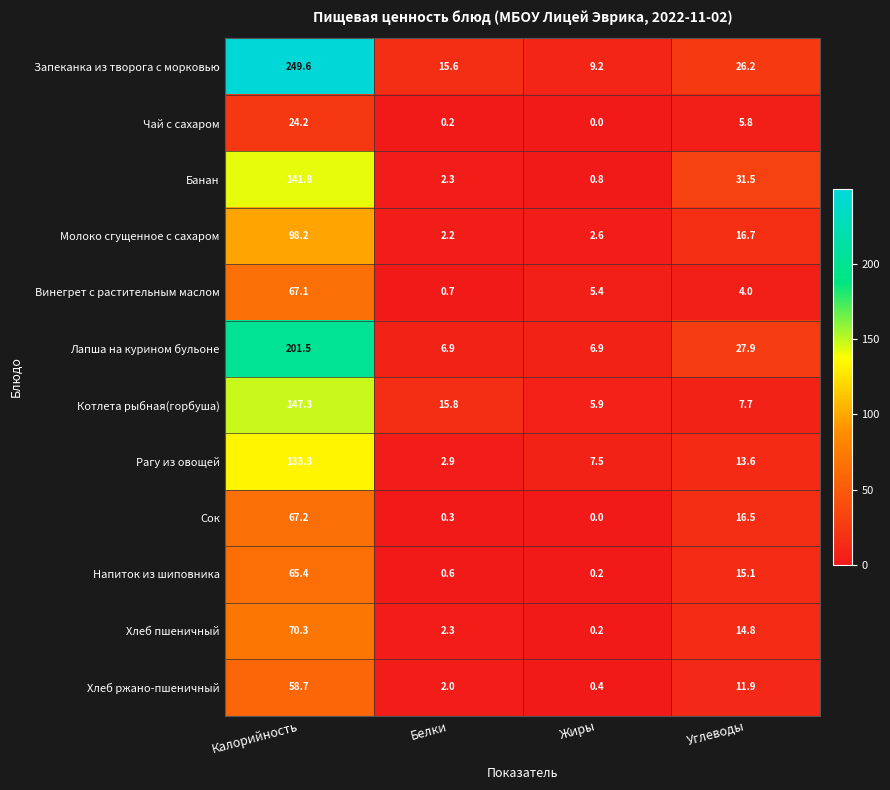

What is the difference between the maximum and second lowest values in the Хлеб пшеничный series?

68.0